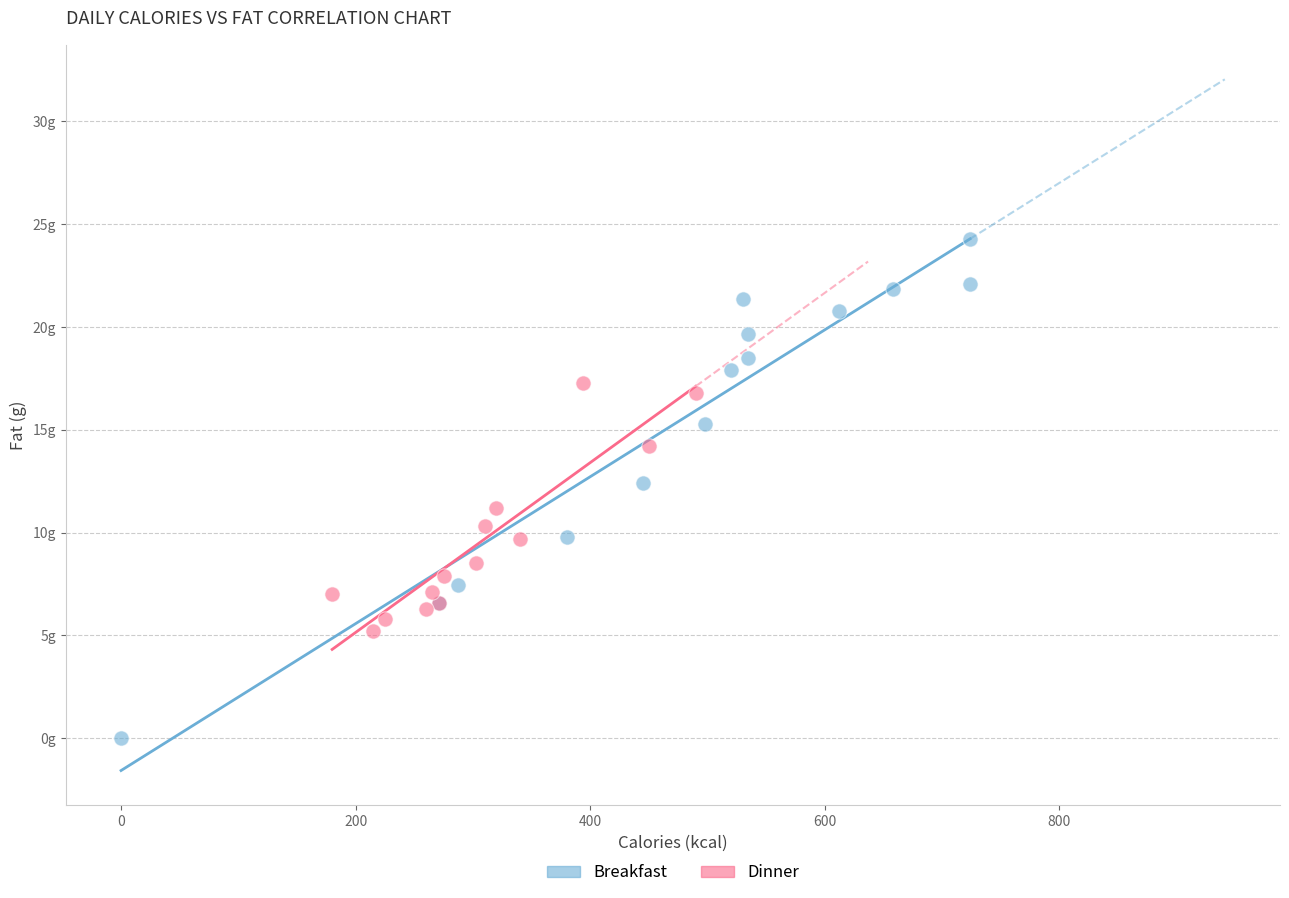

What are all the series names shown in the legend?

Breakfast, Dinner